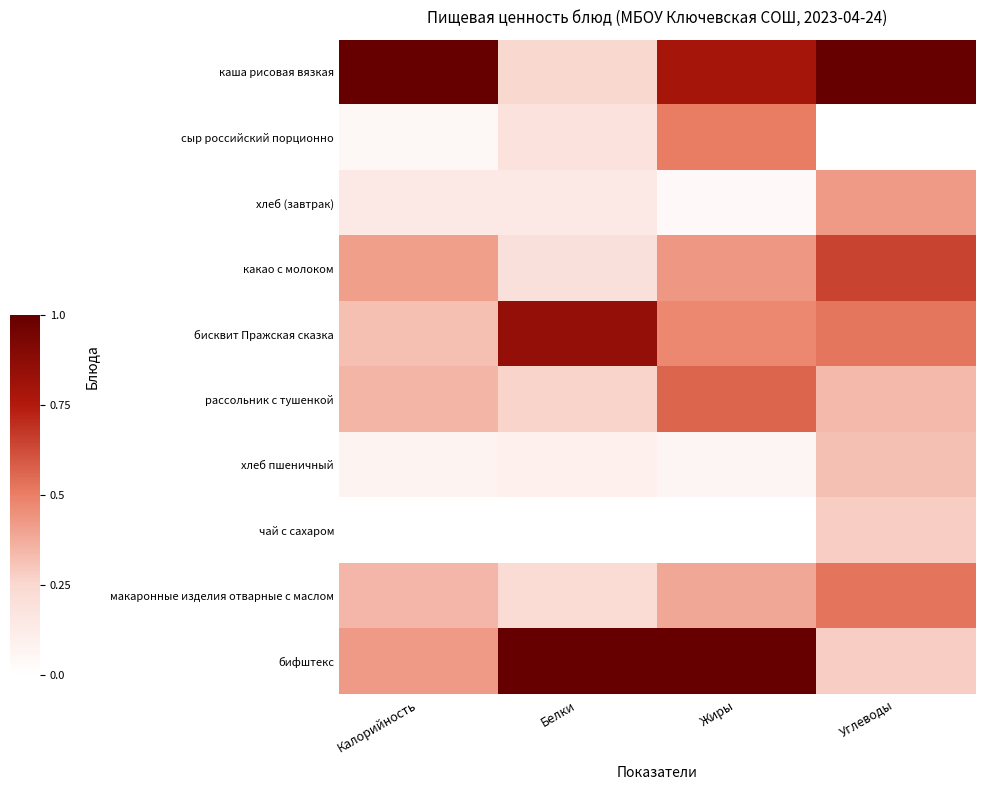

Reading left to right, list all the values displayed in this chart.

каша рисовая вязкая: Калорийность=1.0	Белки=0.3	Жиры=0.8	Углеводы=1.0
сыр российский порционно: Калорийность=0.1	Белки=0.2	Жиры=0.5	Углеводы=0.0
хлеб (завтрак): Калорийность=0.1	Белки=0.1	Жиры=0.0	Углеводы=0.4
какао с молоком: Калорийность=0.4	Белки=0.2	Жиры=0.4	Углеводы=0.6
бисквит Пражская сказка: Калорийность=0.3	Белки=0.8	Жиры=0.5	Углеводы=0.5
рассольник с тушенкой: Калорийность=0.4	Белки=0.3	Жиры=0.6	Углеводы=0.3
хлеб пшеничный: Калорийность=0.1	Белки=0.1	Жиры=0.1	Углеводы=0.3
чай с сахаром: Калорийность=0.0	Белки=0.0	Жиры=0.0	Углеводы=0.3
макаронные изделия отварные с маслом: Калорийность=0.3	Белки=0.2	Жиры=0.4	Углеводы=0.5
бифштекс: Калорийность=0.4	Белки=1.0	Жиры=1.0	Углеводы=0.3